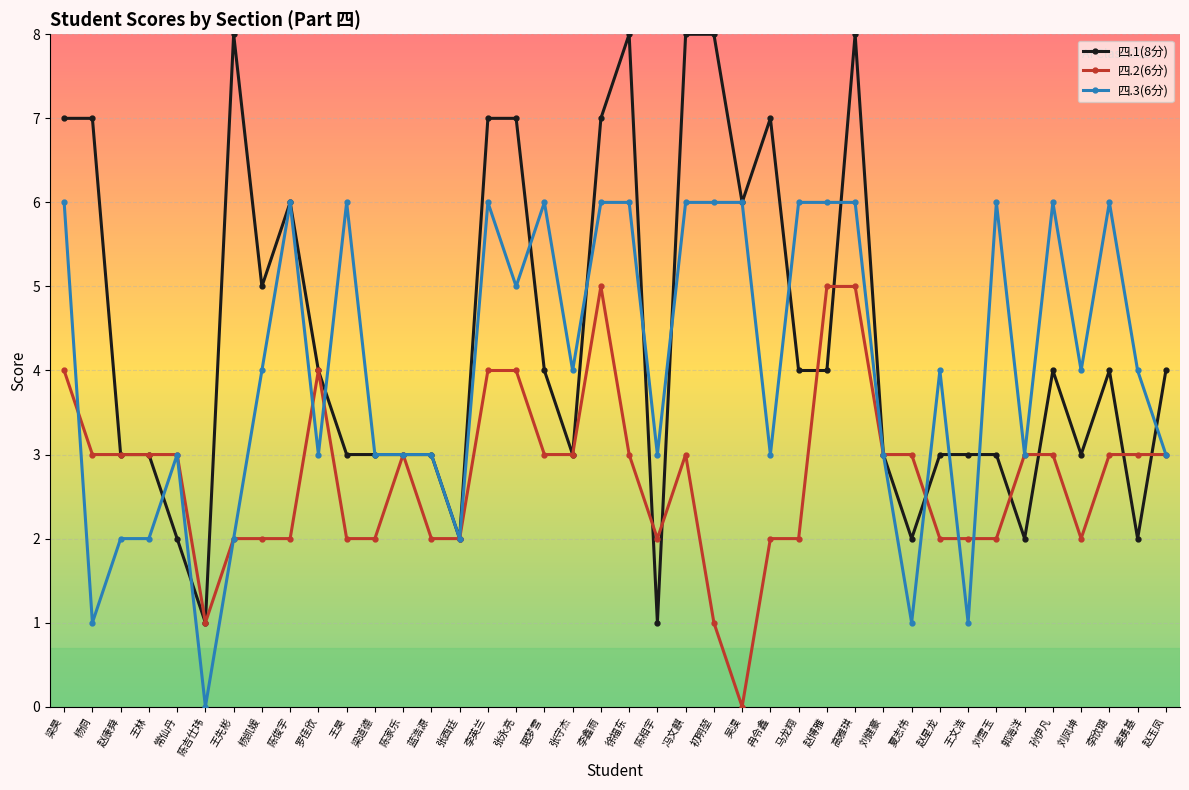

What is the sum of the 四.1(8分) values at 马龙翔 and 李鑫雨?

11